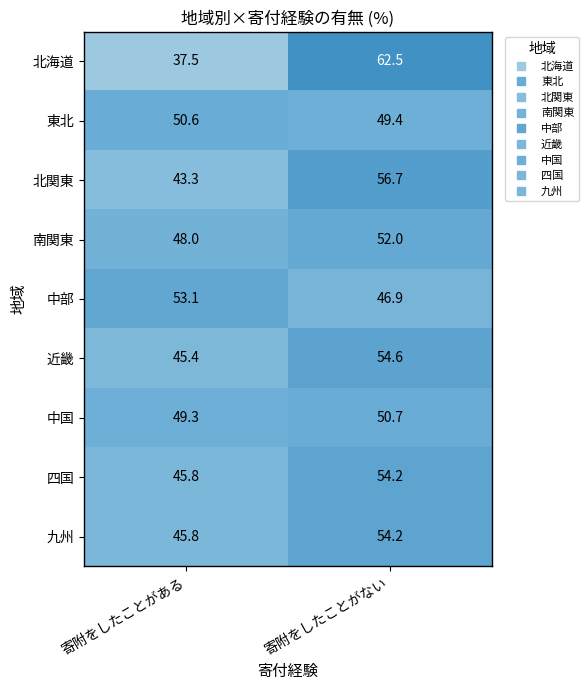

Which series has the widest spread of values?

北海道